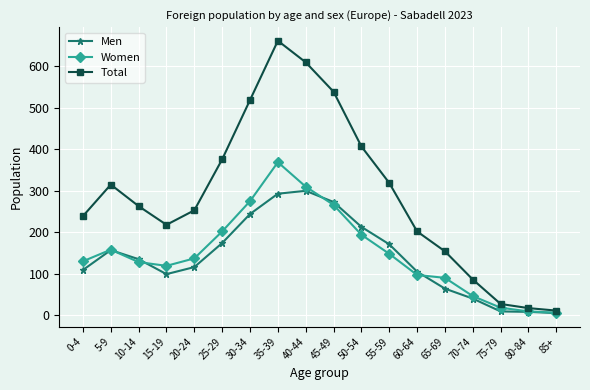

What position from the left is 65-69?

14